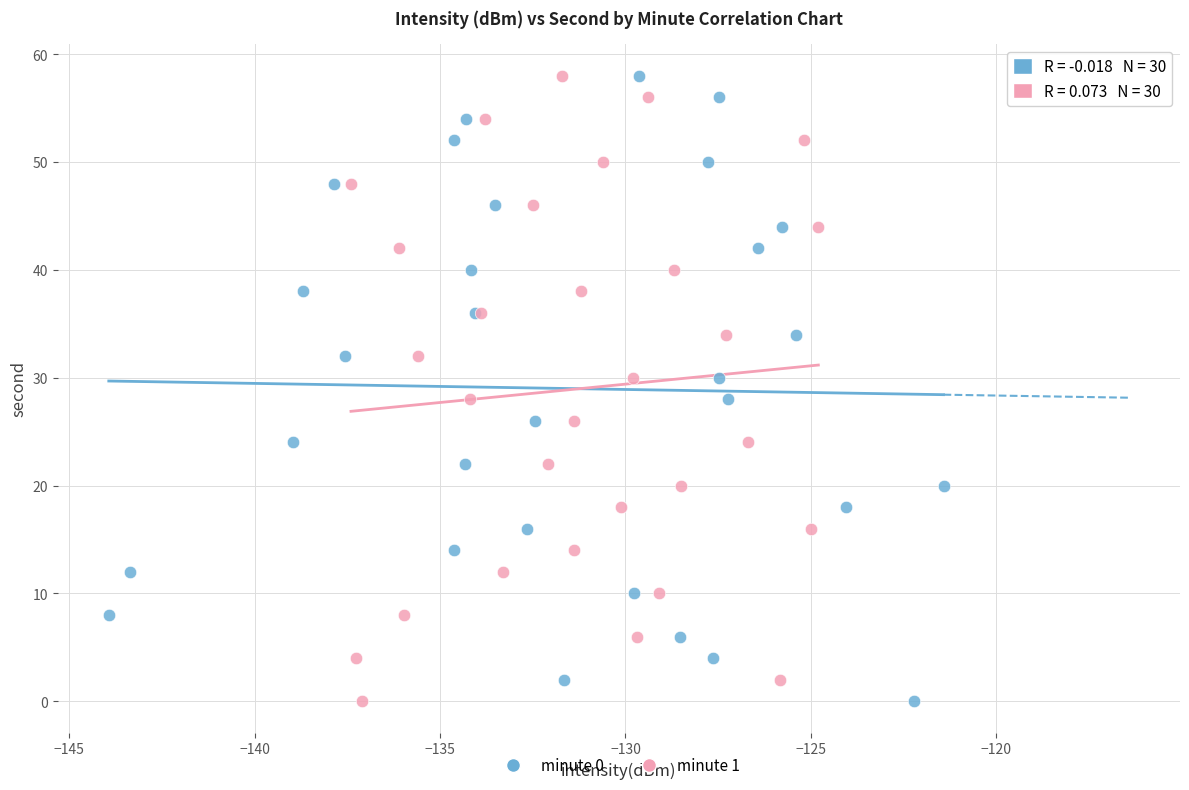

What are all the series names shown in the legend?

minute 0, minute 1